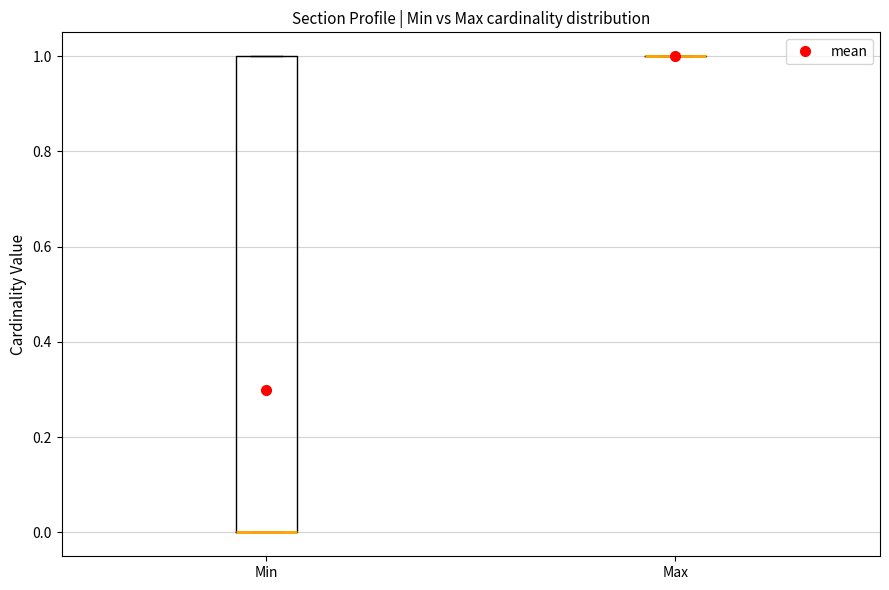

Reading left to right, transcribe this box plot: for each box, give where its median line is, the range the box spans, and where its two whiskers end, as read against the y-axis. The values are not printed on the chart, so give them approximately, as read against the axis.

Min: median 0 (drawn on the box's lower edge), box 0 to 1, whiskers 0 to 1
Max: box collapsed to a line at 1, whiskers 1 to 1